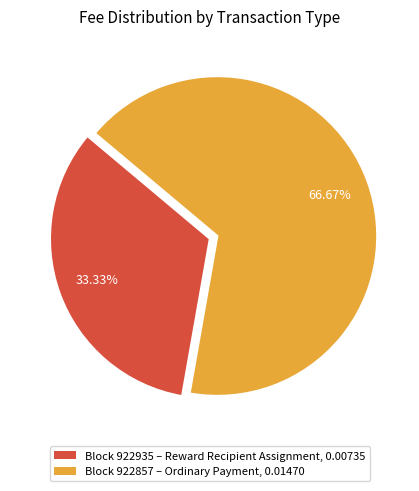

Which slice is the smallest?

Block 922935 – Reward Recipient Assignment, 0.00735